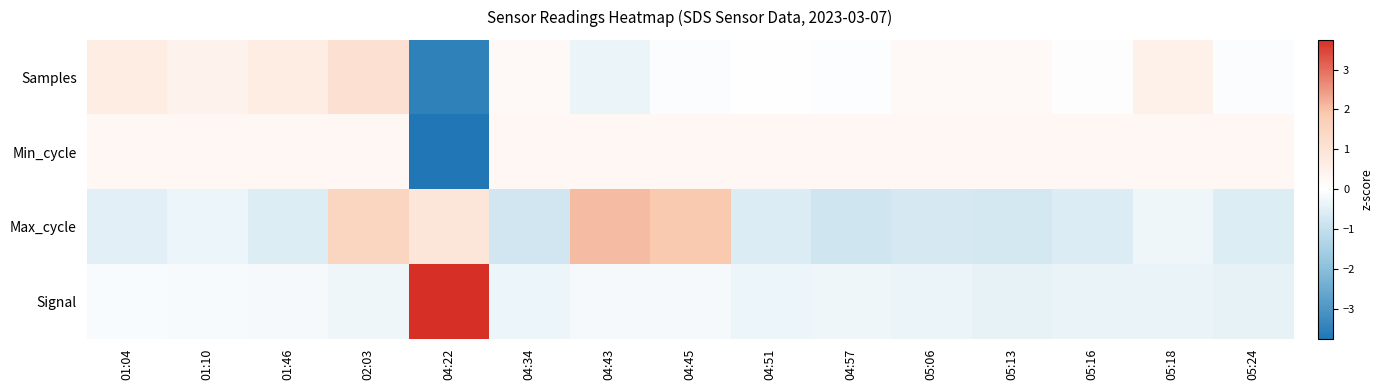

Reading left to right, transcribe all the data shown in this chart.

Samples: 01:04=0.6	01:10=0.5	01:46=0.7	02:03=1.1	04:22=-3.5	04:34=0.2	04:43=-0.3	04:45=-0.1	04:51=0.0	04:57=-0.0	05:06=0.2	05:13=0.2	05:16=0.0	05:18=0.5	05:24=-0.1
Min_cycle: 01:04=0.3	01:10=0.3	01:46=0.3	02:03=0.3	04:22=-3.7	04:34=0.3	04:43=0.3	04:45=0.3	04:51=0.3	04:57=0.3	05:06=0.3	05:13=0.3	05:16=0.3	05:18=0.3	05:24=0.3
Max_cycle: 01:04=-0.5	01:10=-0.3	01:46=-0.6	02:03=1.5	04:22=0.9	04:34=-0.8	04:43=2.1	04:45=1.9	04:51=-0.6	04:57=-0.8	05:06=-0.7	05:13=-0.7	05:16=-0.6	05:18=-0.3	05:24=-0.6
Signal: 01:04=-0.1	01:10=-0.1	01:46=-0.2	02:03=-0.3	04:22=3.7	04:34=-0.3	04:43=-0.2	04:45=-0.2	04:51=-0.3	04:57=-0.3	05:06=-0.3	05:13=-0.4	05:16=-0.4	05:18=-0.4	05:24=-0.4